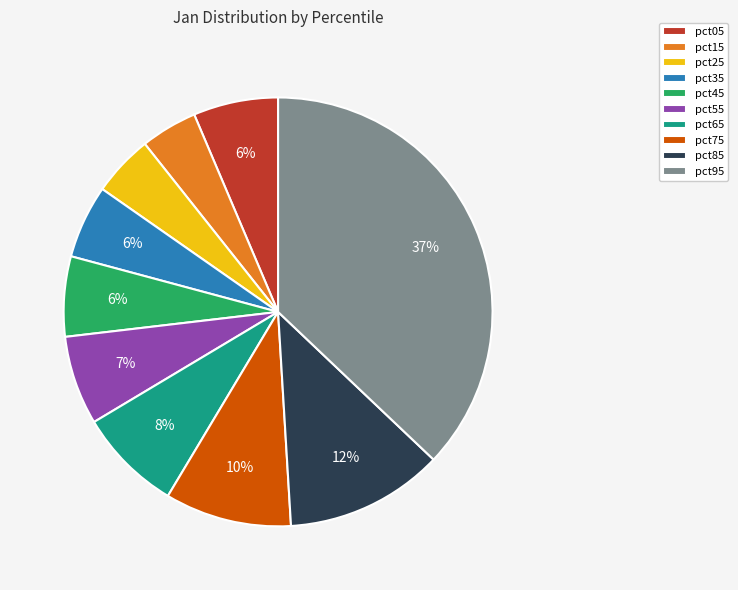

What is the largest slice in the pie chart?

pct95